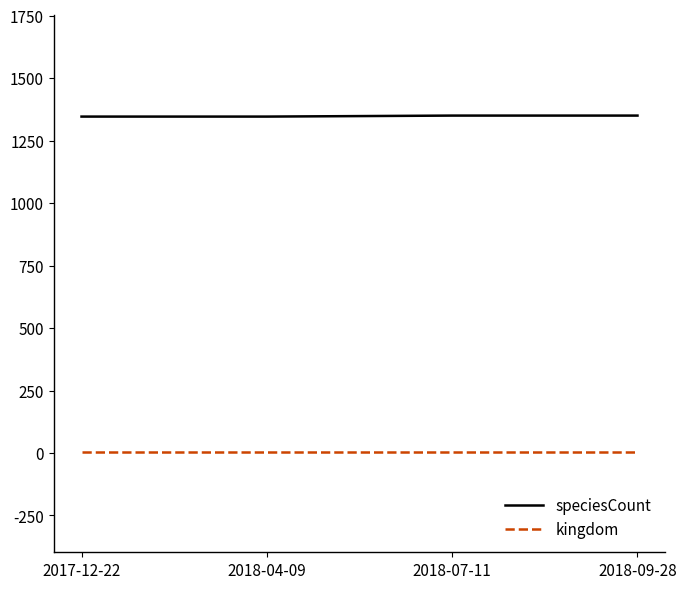

Rank the series at 2018-09-28 from lowest to highest value.

kingdom, speciesCount